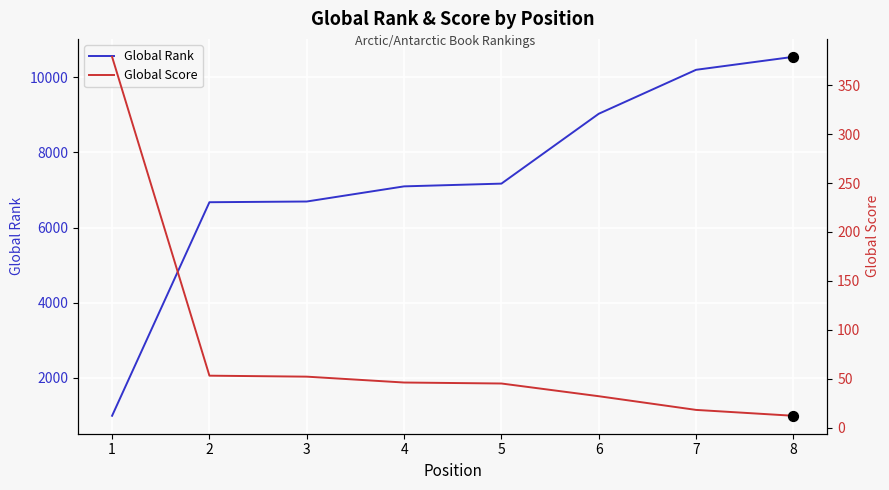

Which series reaches the minimum Y coordinate?

Global Score